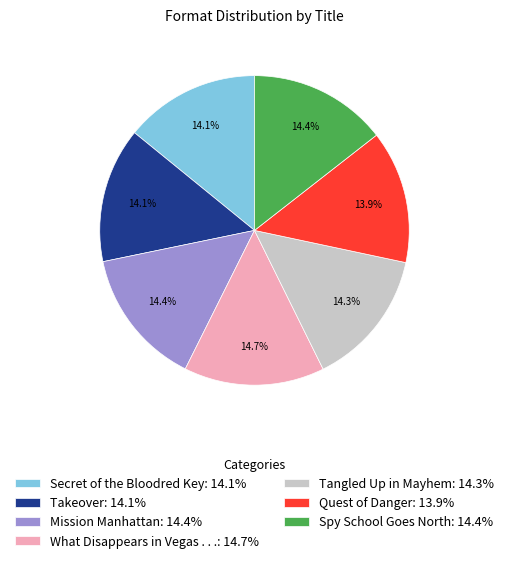

Is there a majority slice in this chart?

No